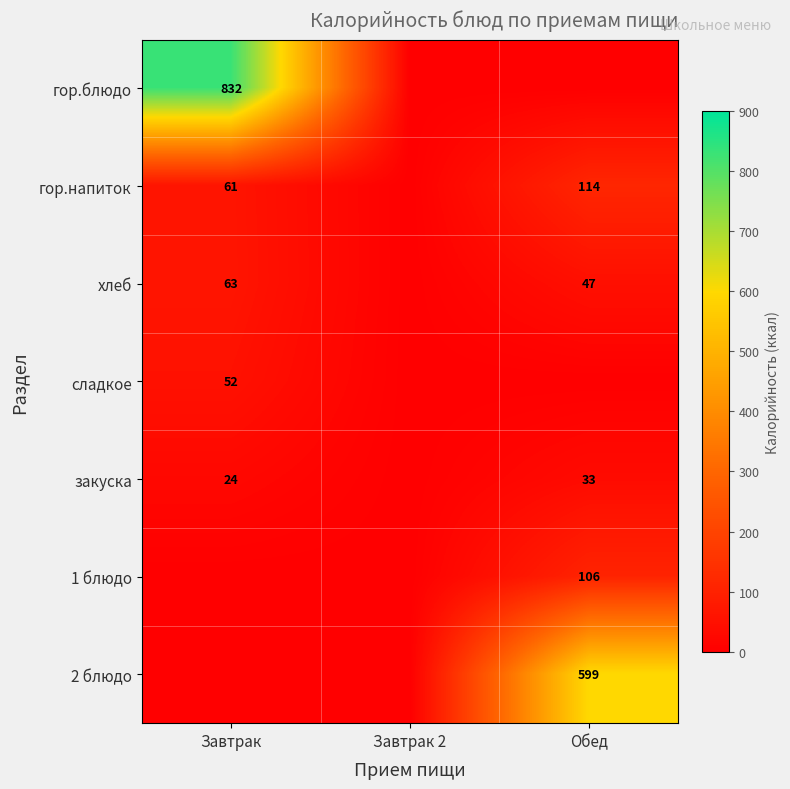

Is it true that закуска equals 24 at Завтрак?

True